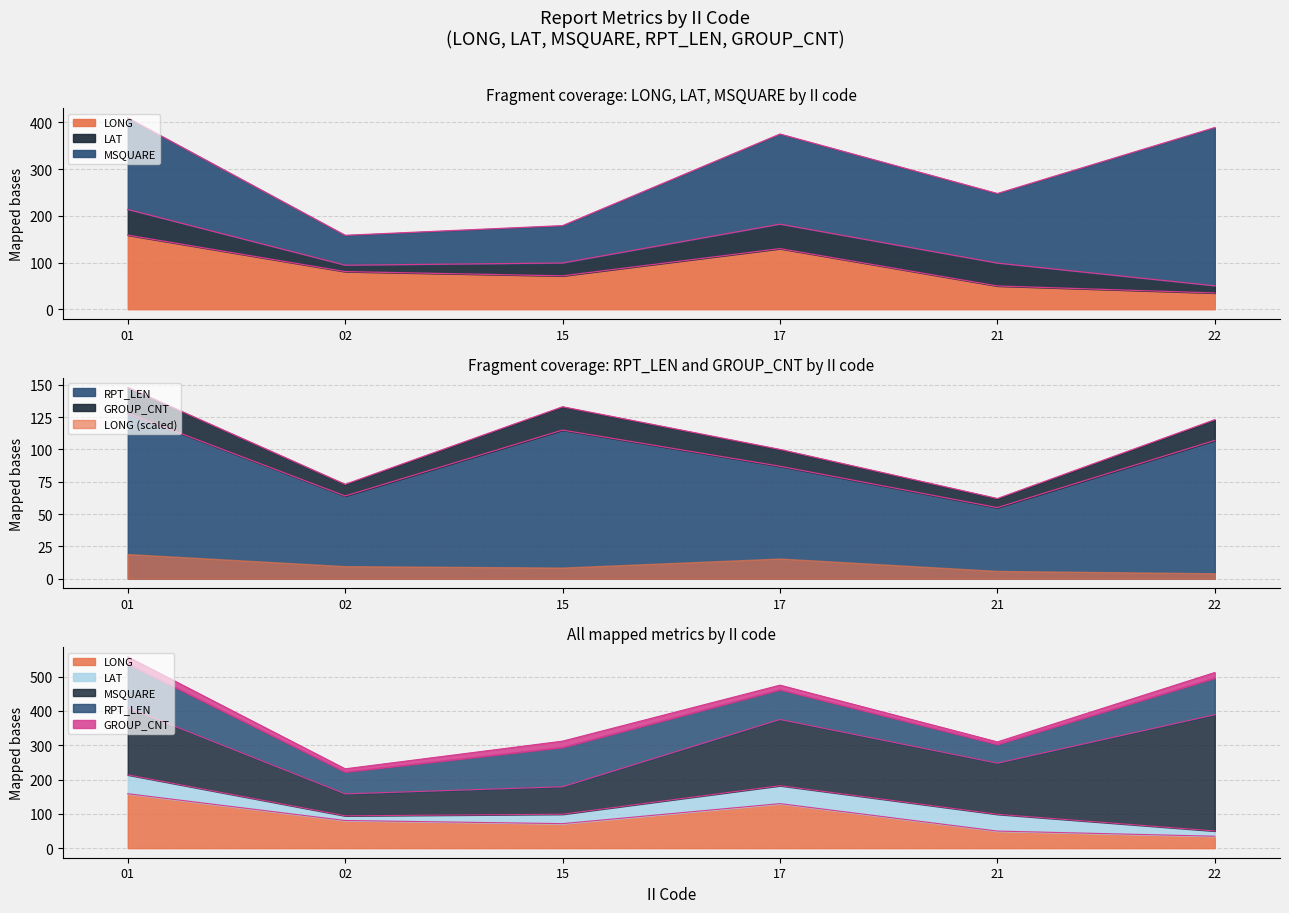

True or false: GROUP_CNT has more than 1 interior local peaks.

False